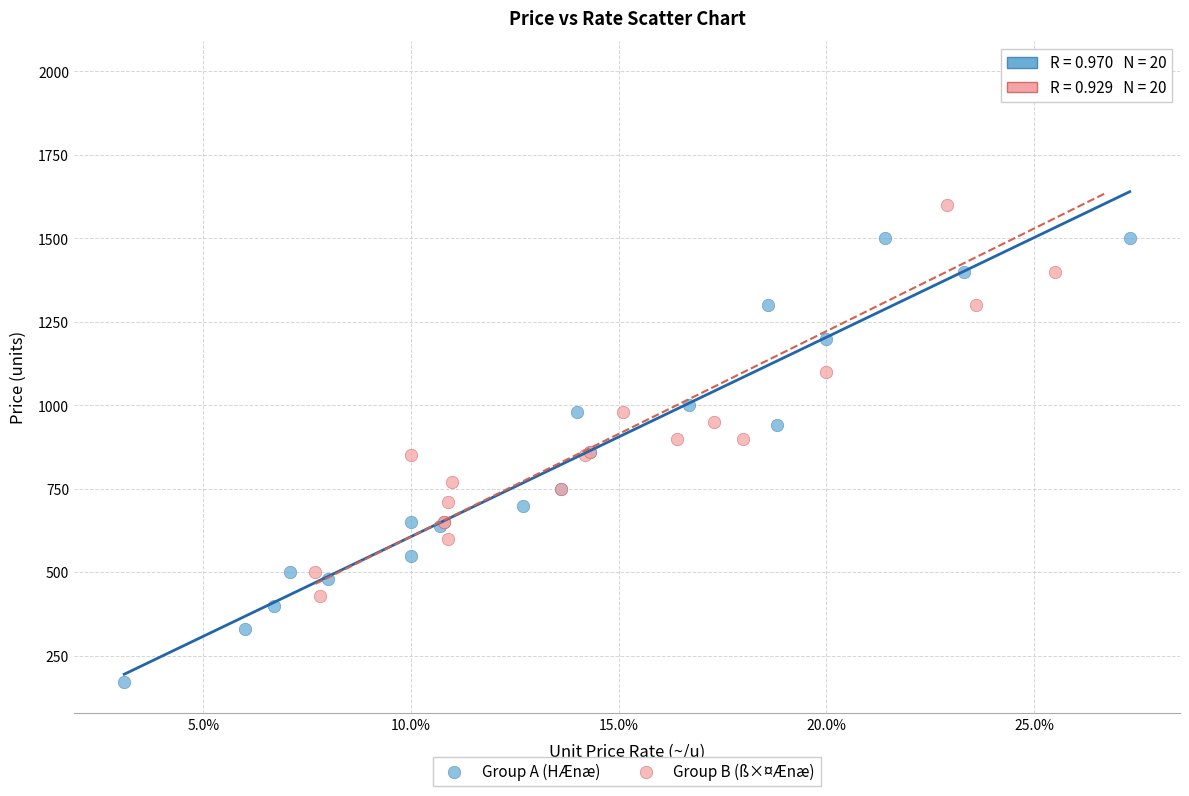

Which series has the widest spread of Y values?

Group B (ß×¤Ænæ)